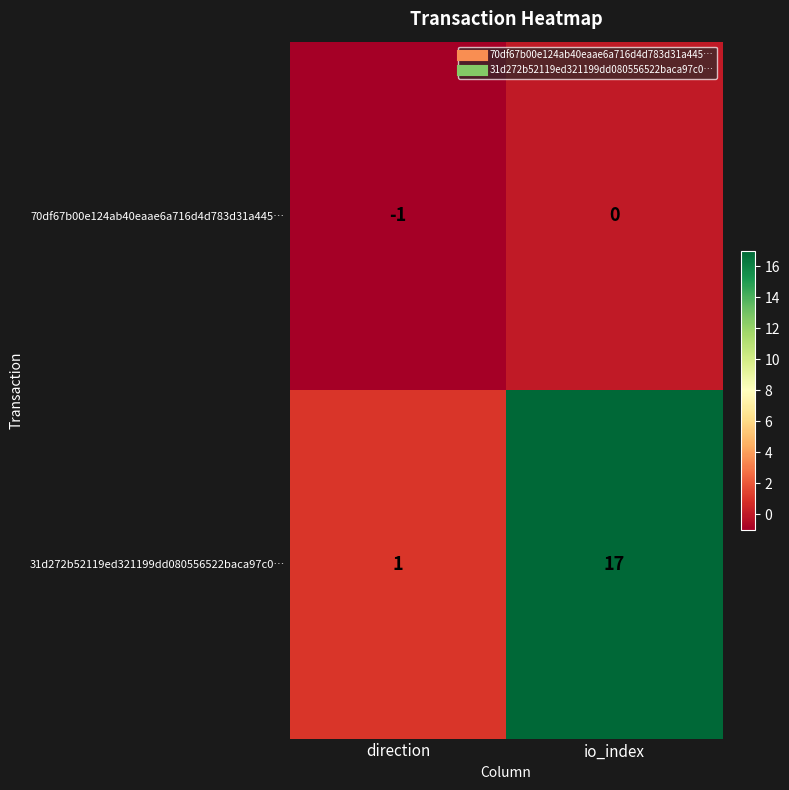

What is the sum of the 31d272b52119ed321199dd080556522baca97c0… values at io_index and direction?

18